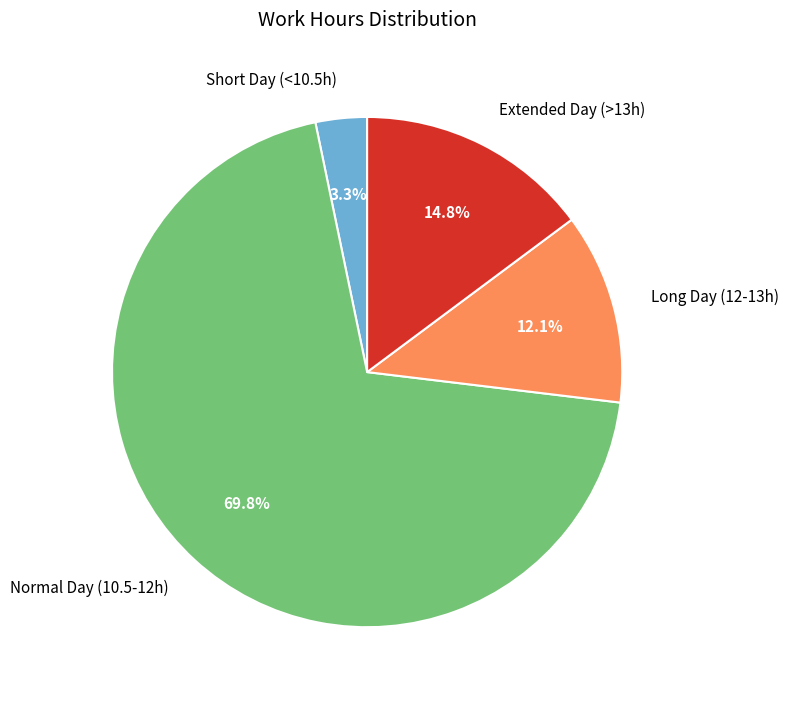

Combined, do Normal Day (10.5-12h) and Extended Day (>13h) account for over 50%?

Yes